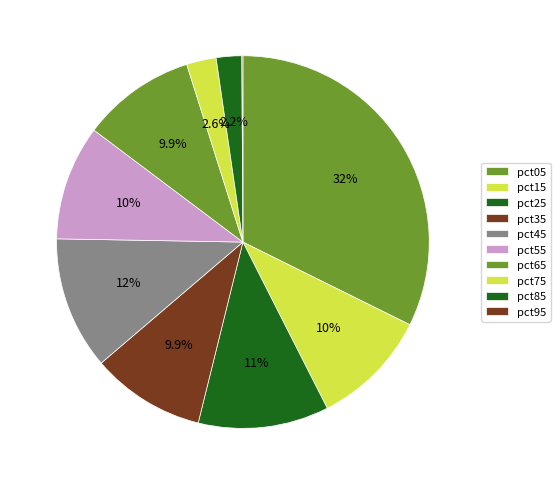

To the nearest percent, what percentage of the pie is pct55?

10%